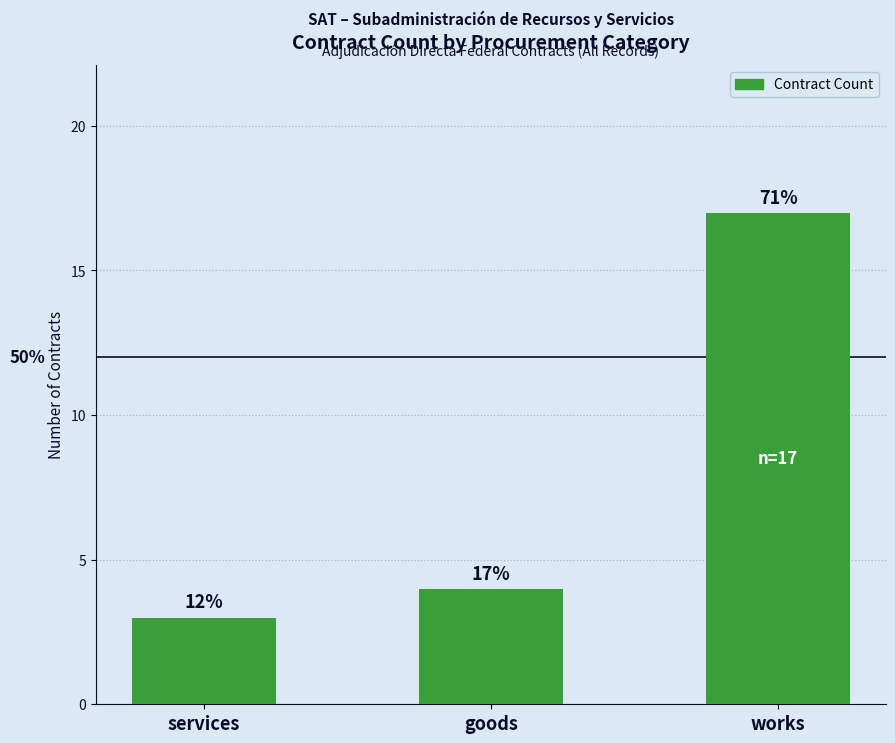

What is the difference between the maximum and minimum values?

14